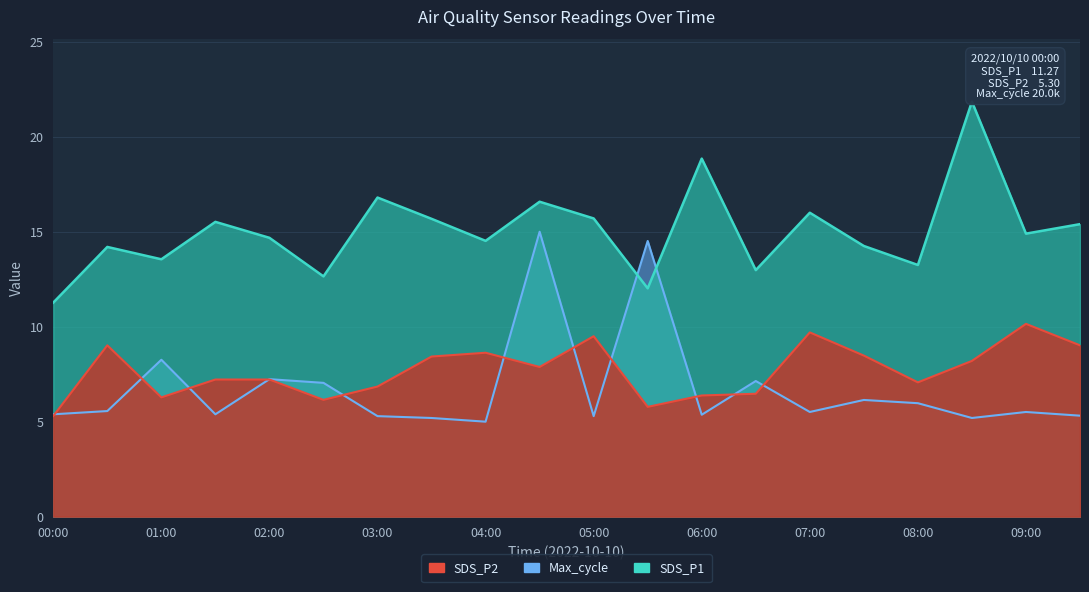

At which label does SDS_P1 reach its peak?

08:30